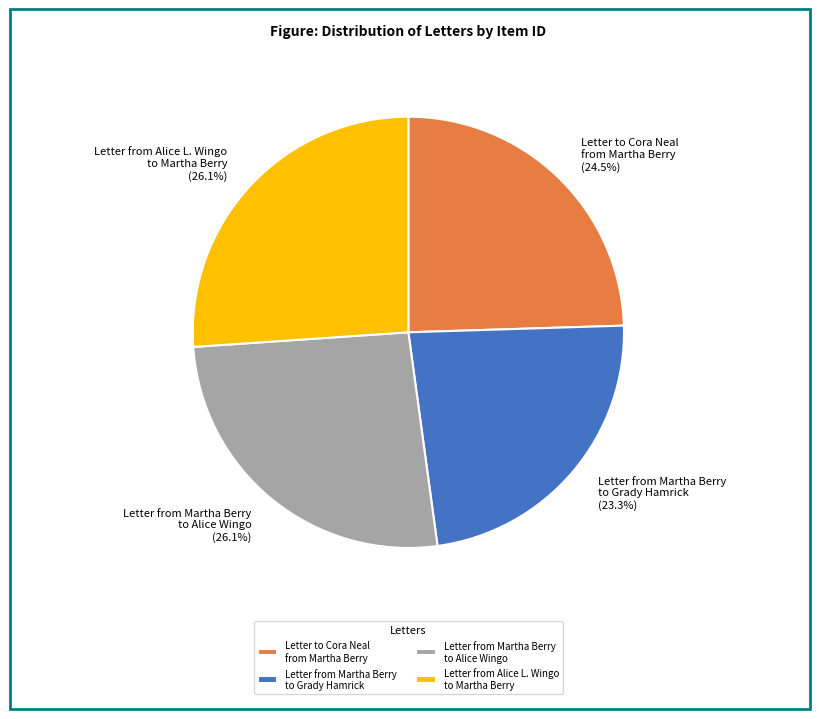

What portion of the pie excludes Letter from Martha Berry to Grady Hamrick?

76.7%